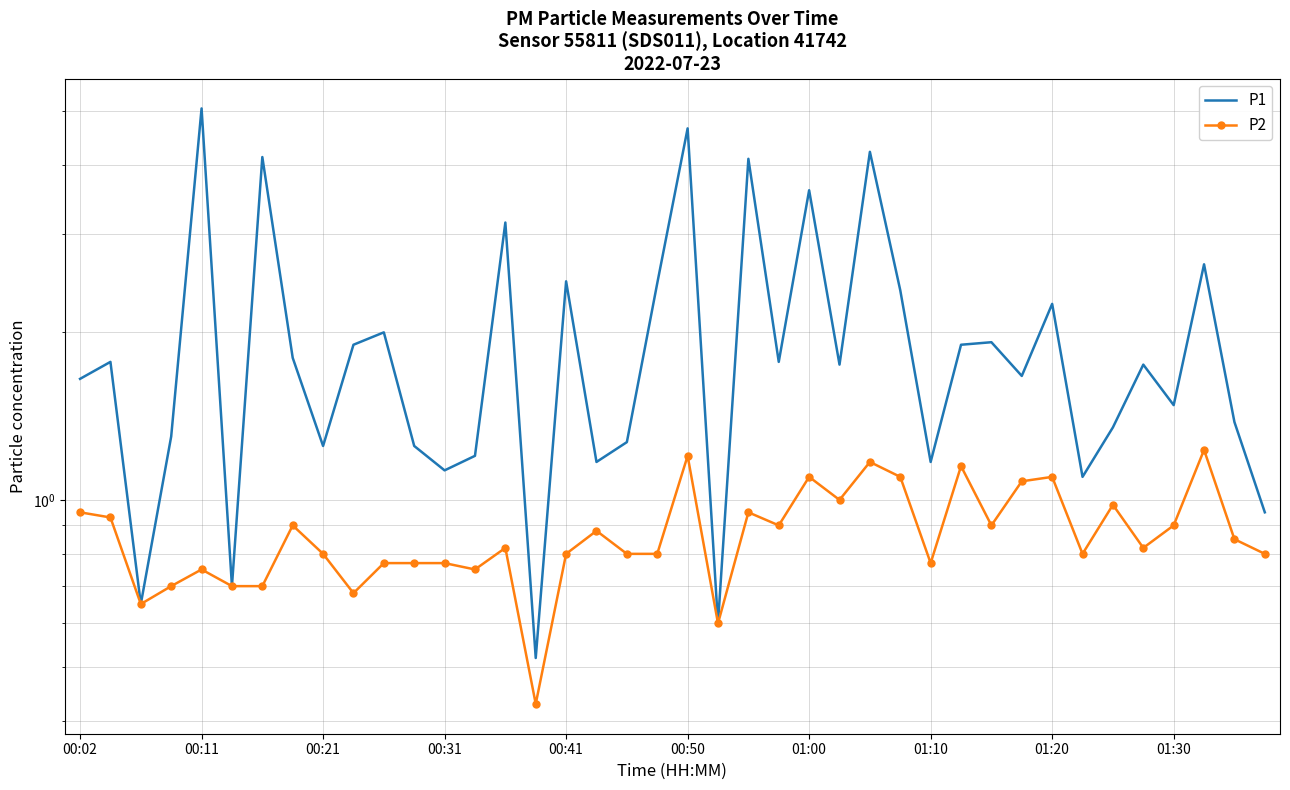

Rank the series by their maximum value, from lowest to highest.

P2, P1